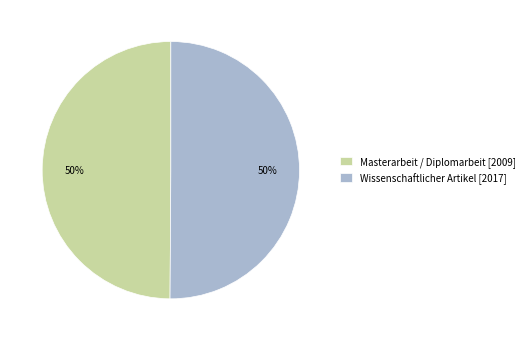

To the nearest percent, what percentage of the pie is Masterarbeit / Diplomarbeit [2009]?

50%